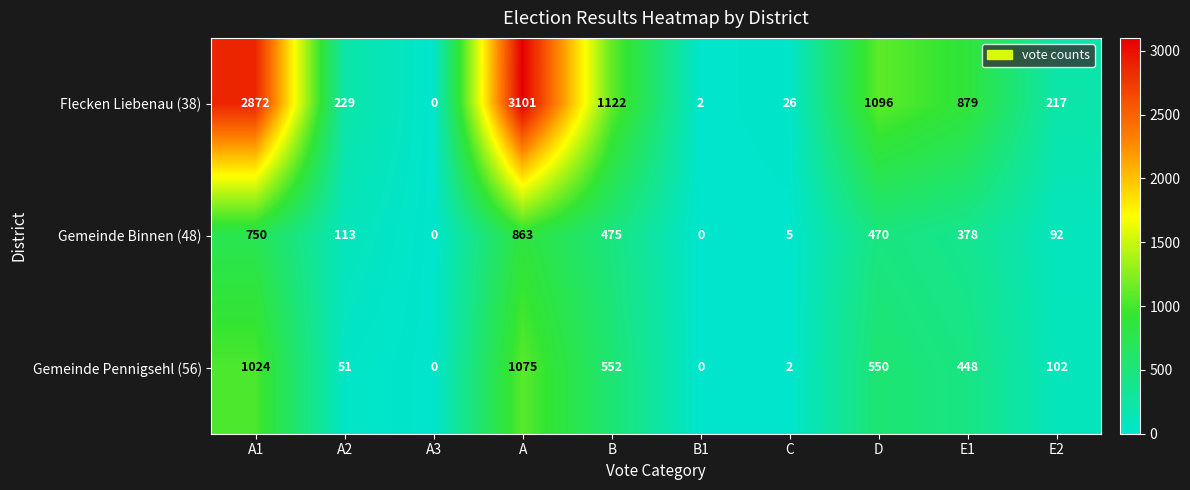

What is the spread (max minus min) of values at E2?

125